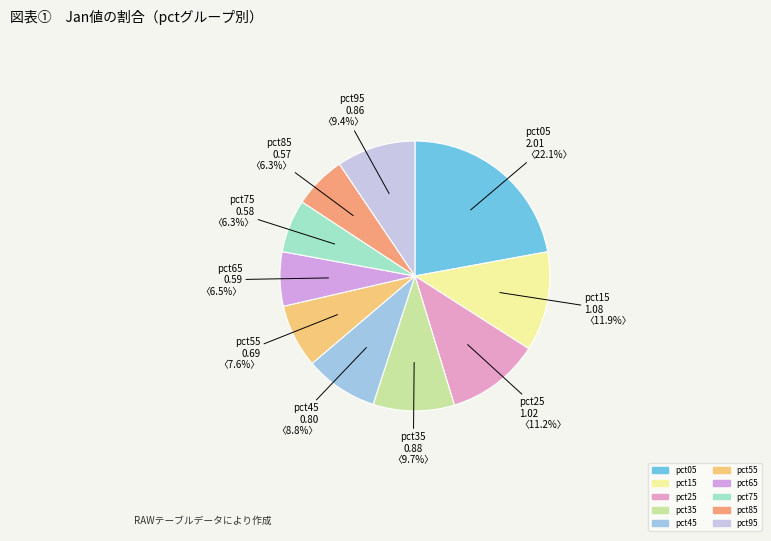

To the nearest percent, what percentage of the pie is pct85?

6%